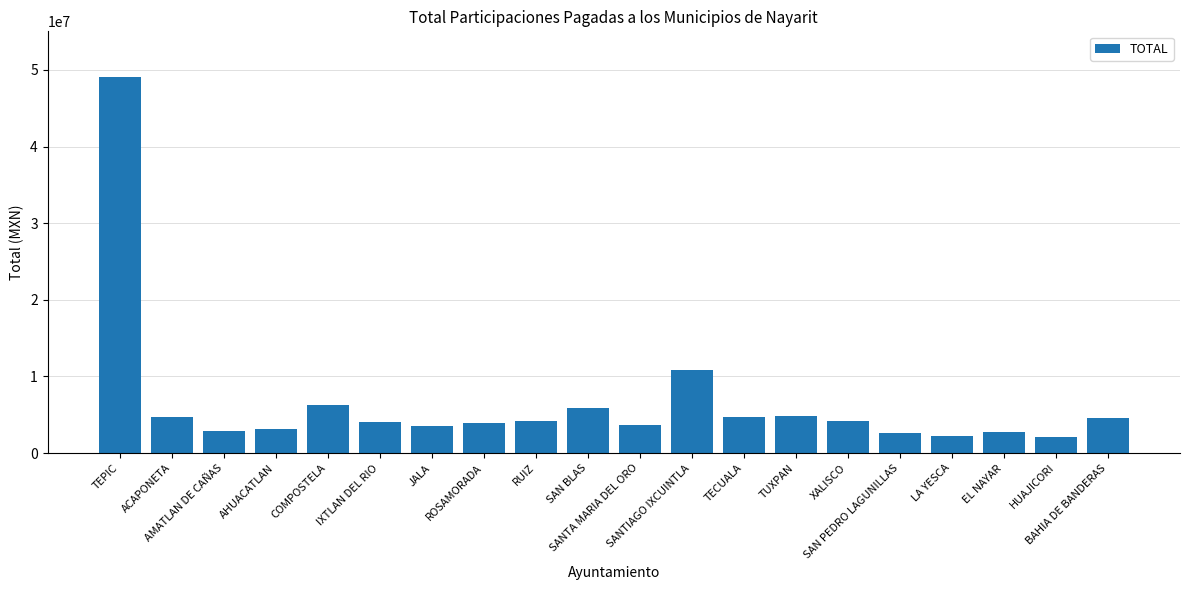

What is the difference between the second highest and second lowest values?

8573819.9